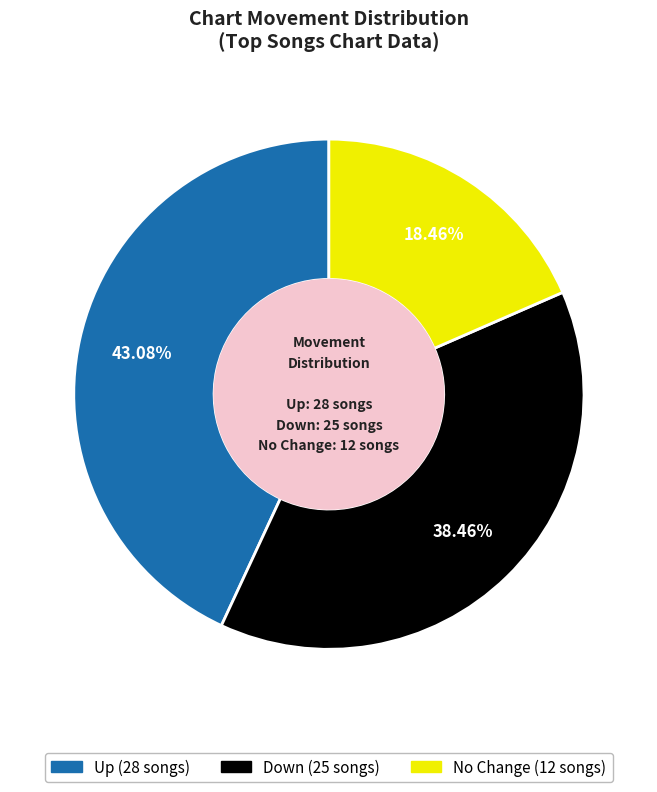

Does any single category account for the majority?

No